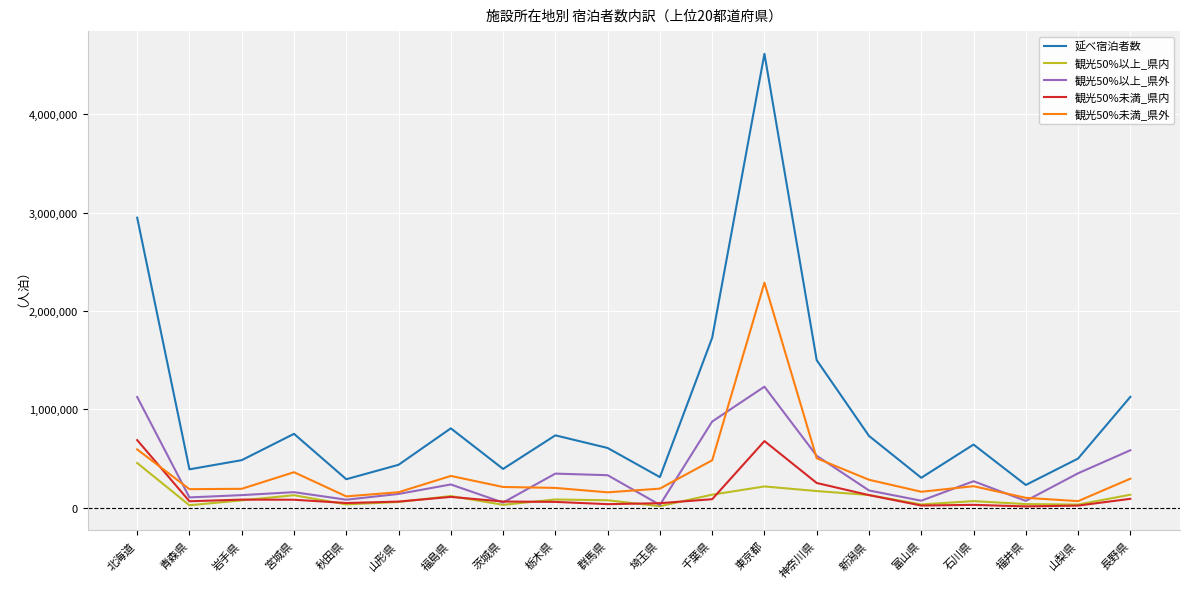

Where does the 観光50%以上_県内 series first go above 75640?

北海道